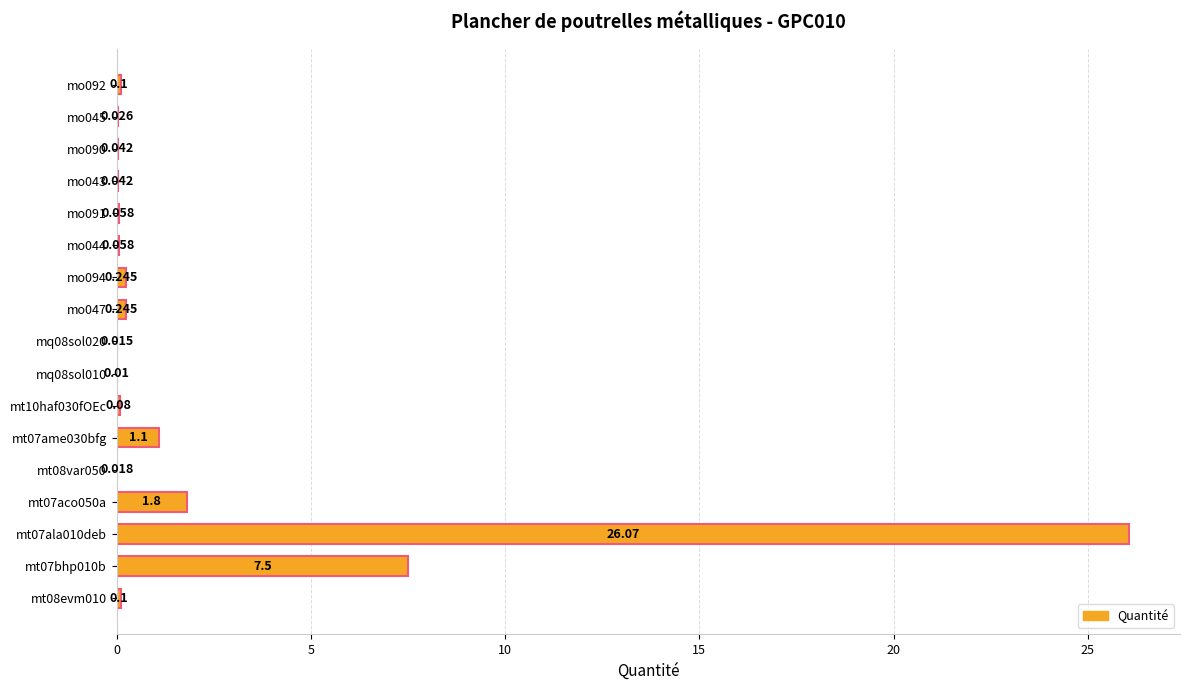

Count the number of data series in this chart.

1